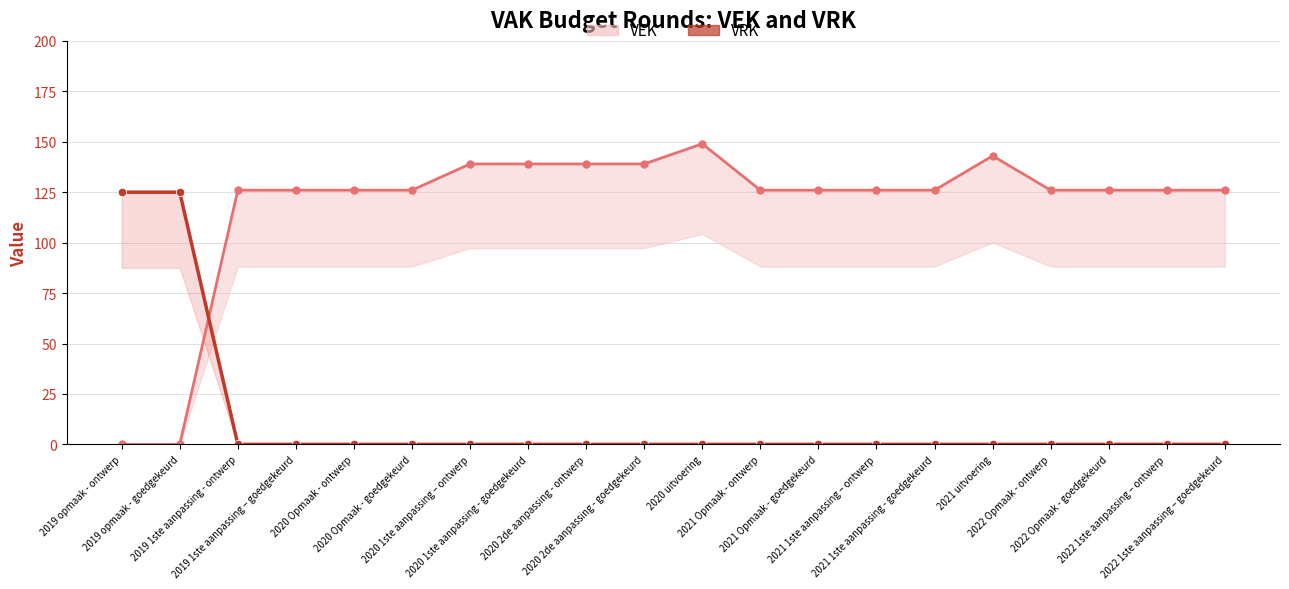

What is the difference between the highest and lowest values at 2019 opmaak - goedgekeurd?

125